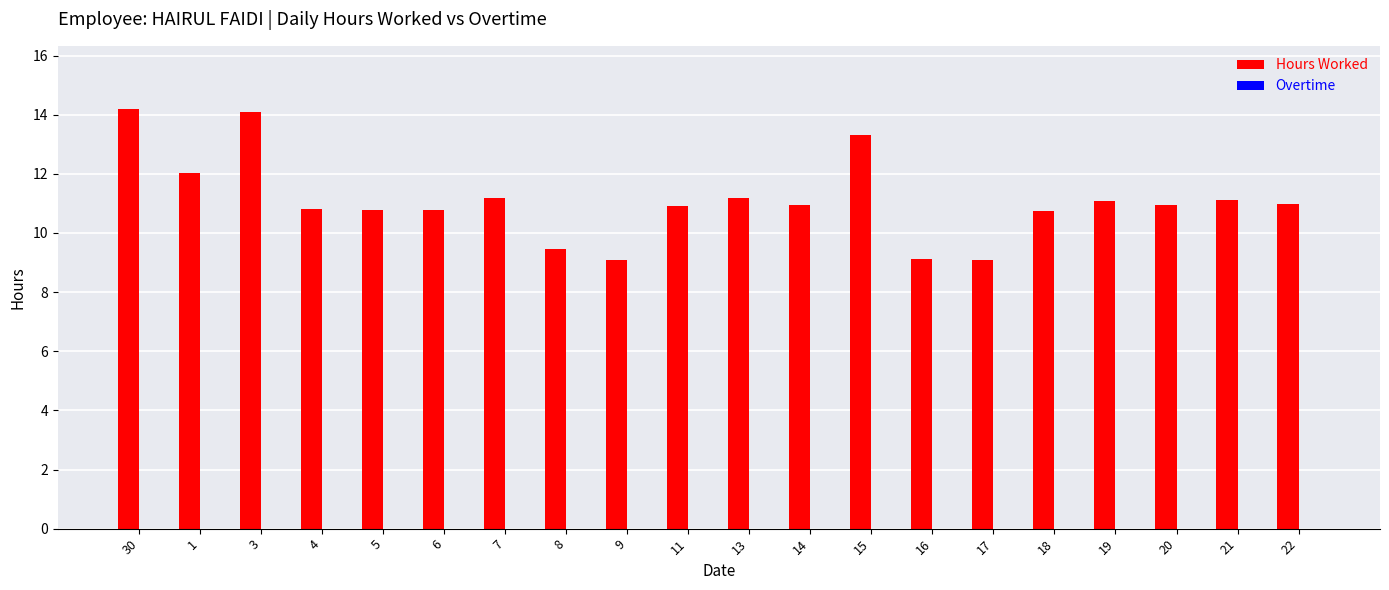

What is the sum of the values at 5 and 21?

21.9